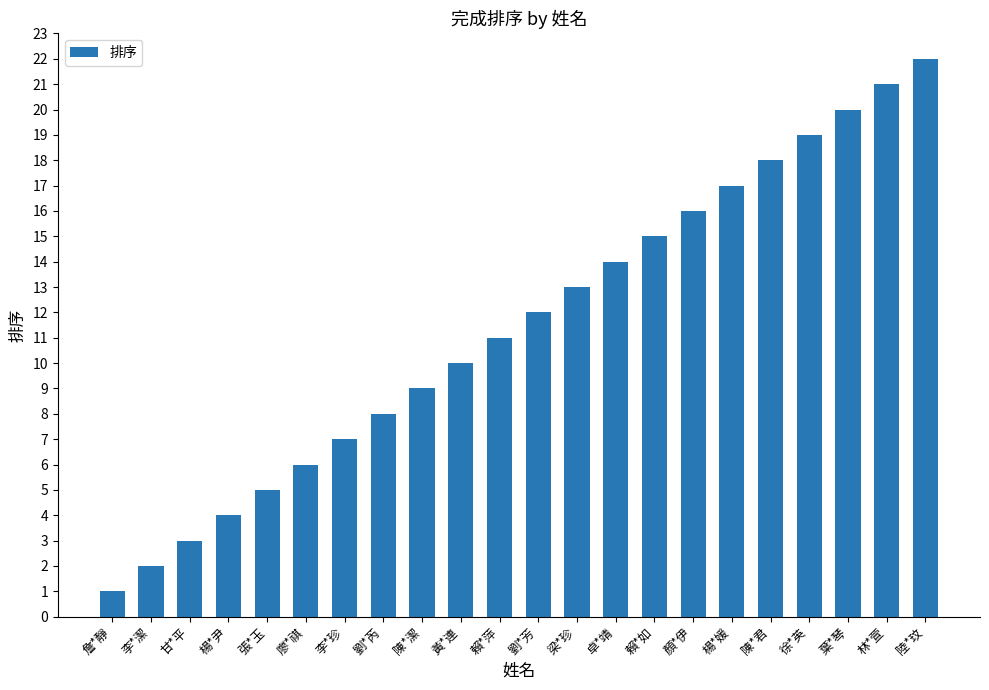

What is the change in value from 葉*琴 to 林*萱?

+1